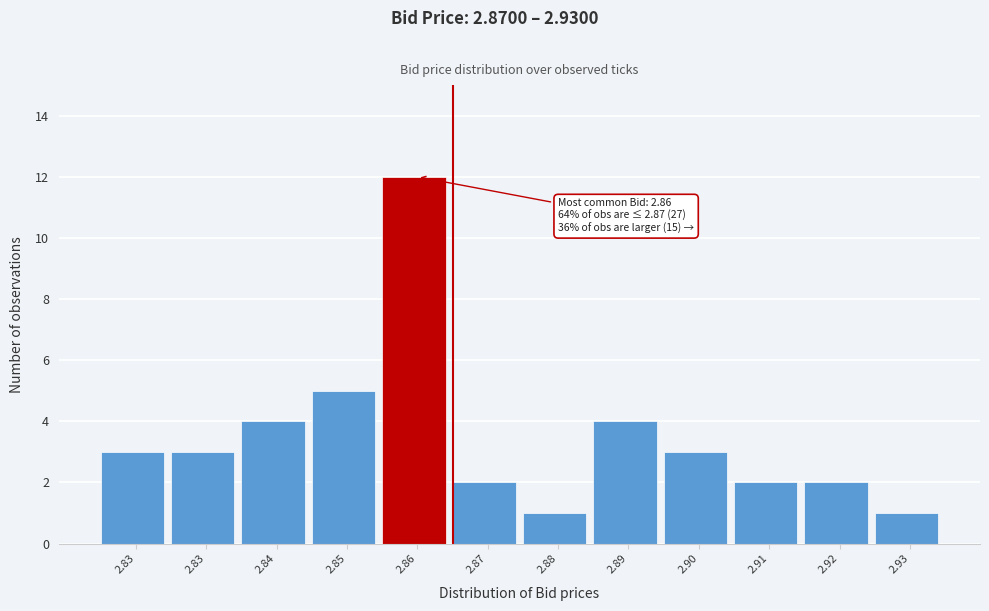

How many series are shown in this chart?

1